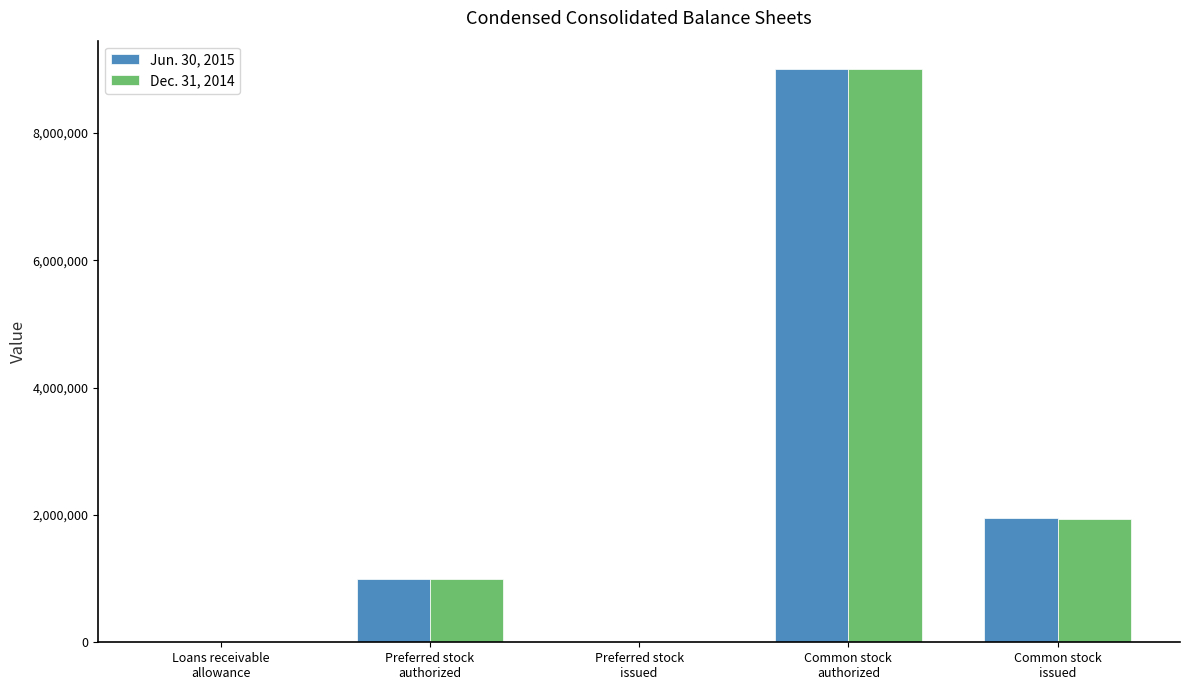

How many groups of bars are there?

5